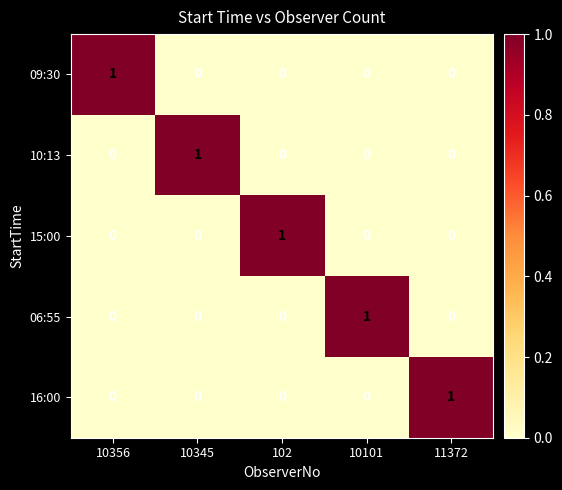

How many 09:30 values are between 0 and 1?

5